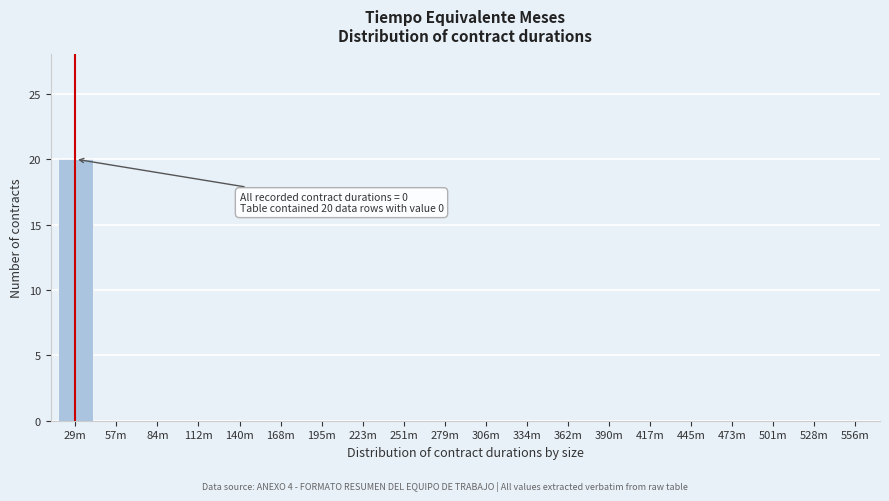

Reading left to right, list all the values displayed in this chart.

29m=20	57m=0	84m=0	112m=0	140m=0	168m=0	195m=0	223m=0	251m=0	279m=0	306m=0	334m=0	362m=0	390m=0	417m=0	445m=0	473m=0	501m=0	528m=0	556m=0